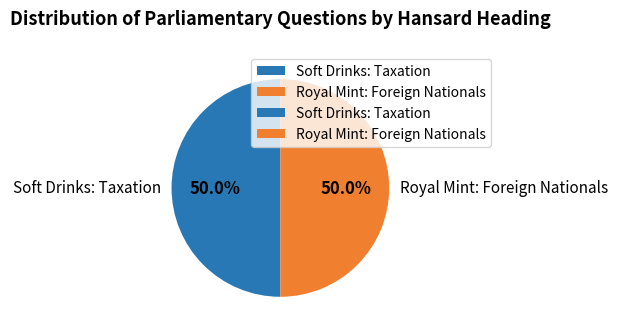

Do Soft Drinks: Taxation and Royal Mint: Foreign Nationals together represent more than half of the pie?

Yes